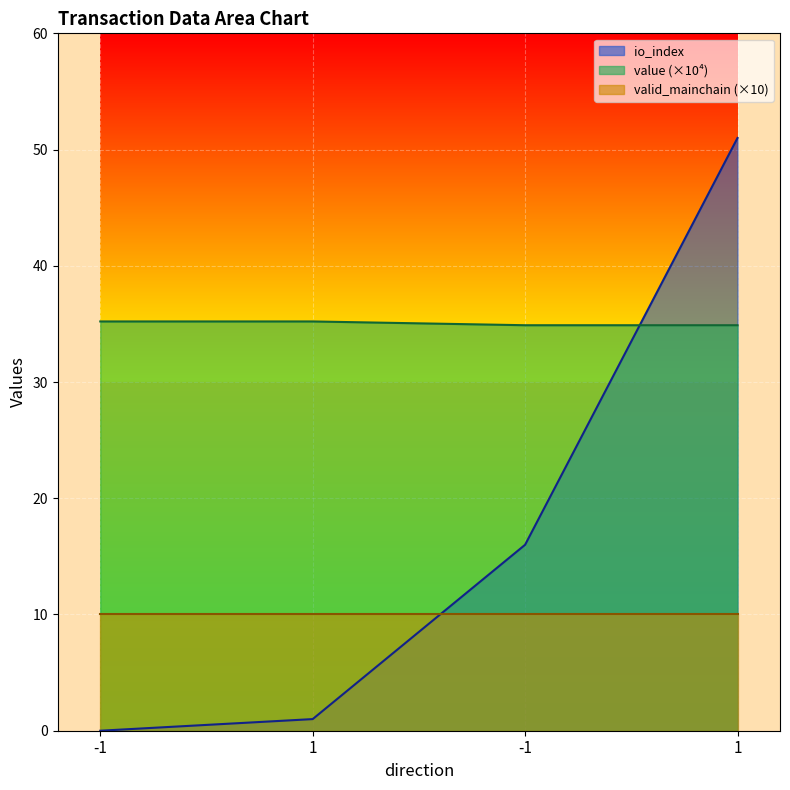

Rank the categories by io_index value from lowest to highest.

-1, 1, -1, 1